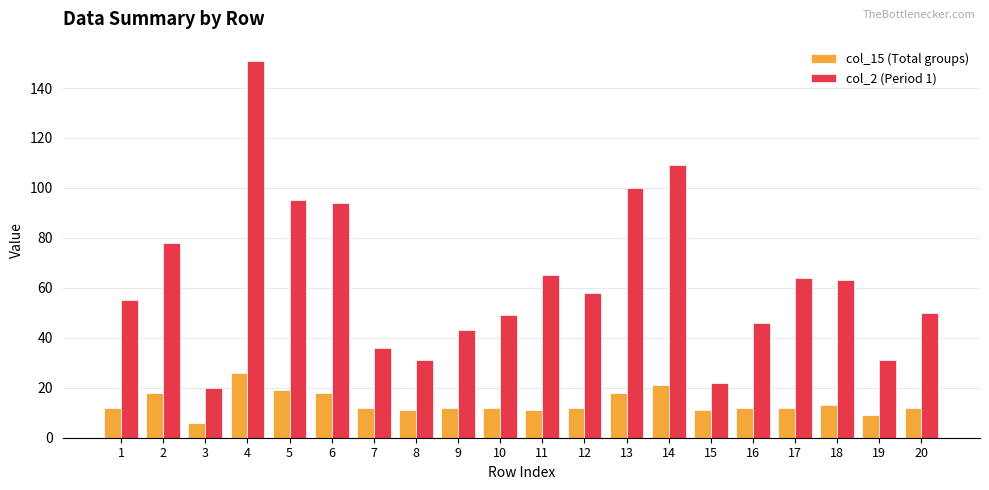

How many data points in col_2 (Period 1) are less than 58?

10